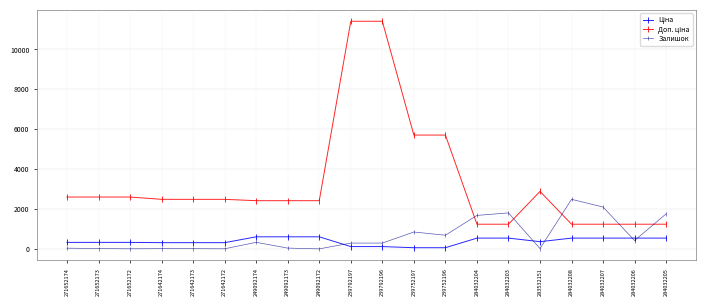

What is the label of the 6th point from the left?

271642172